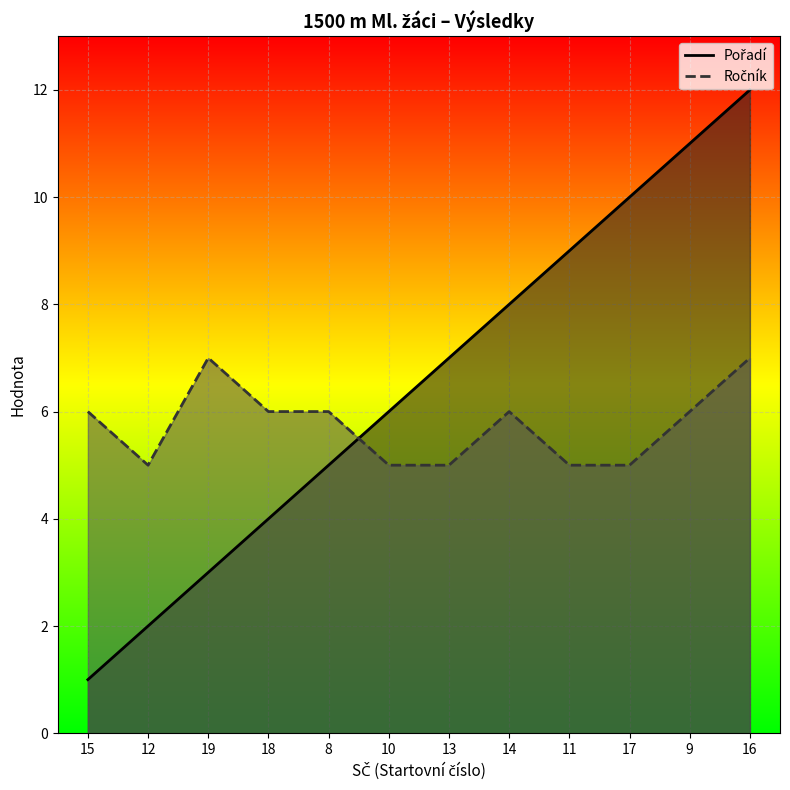

At which label does Pořadí first exceed 7?

14